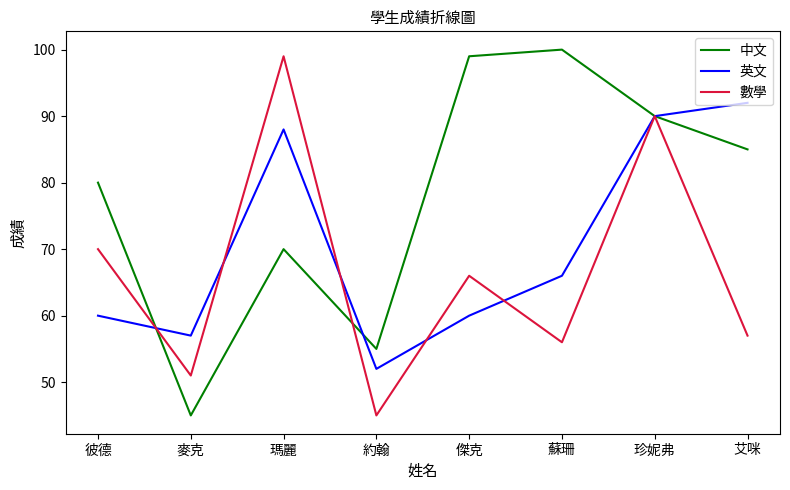

What position from the right is 約翰?

5